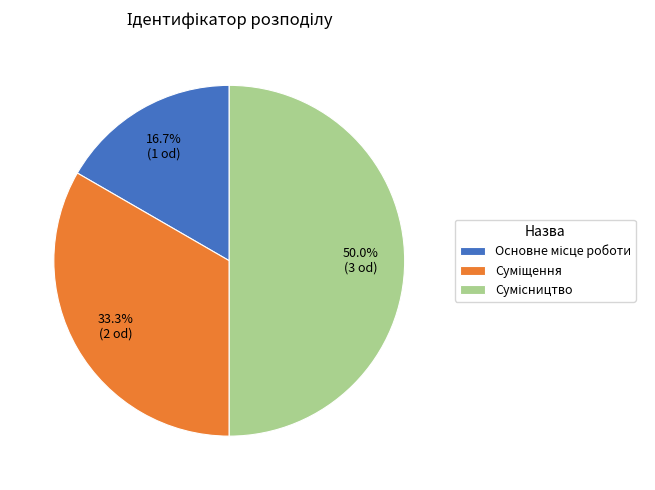

Which has a higher value, Сумісництво or Основне місце роботи?

Сумісництво